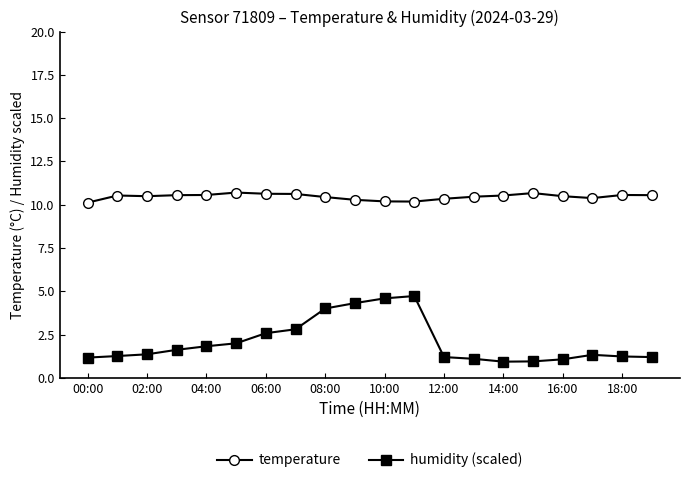

What is the value of the humidity (scaled) point at the 7th from the left?

2.6